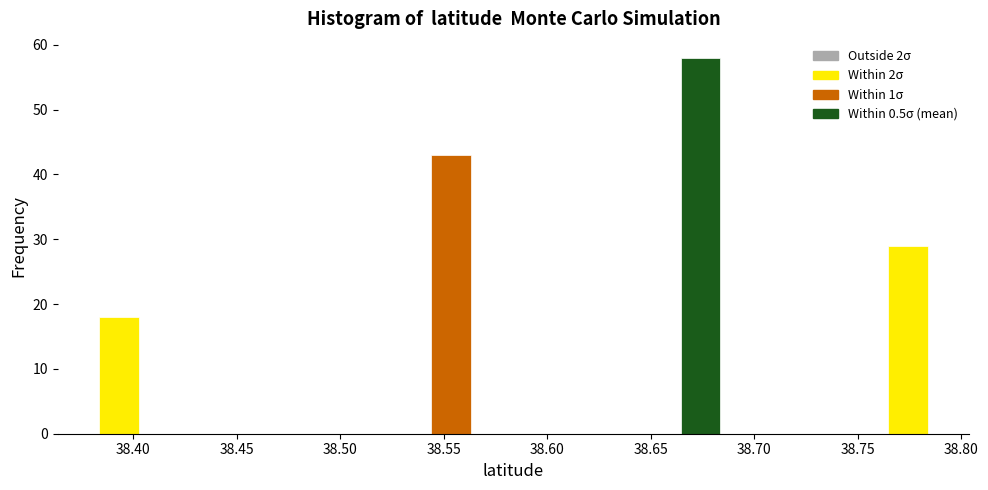

How tall is the bar that spans 38.385 to 38.405 on the x-axis? Neither the bar edges nor the heights are printed on the chart, so give them approximately, as read against the axes.

18